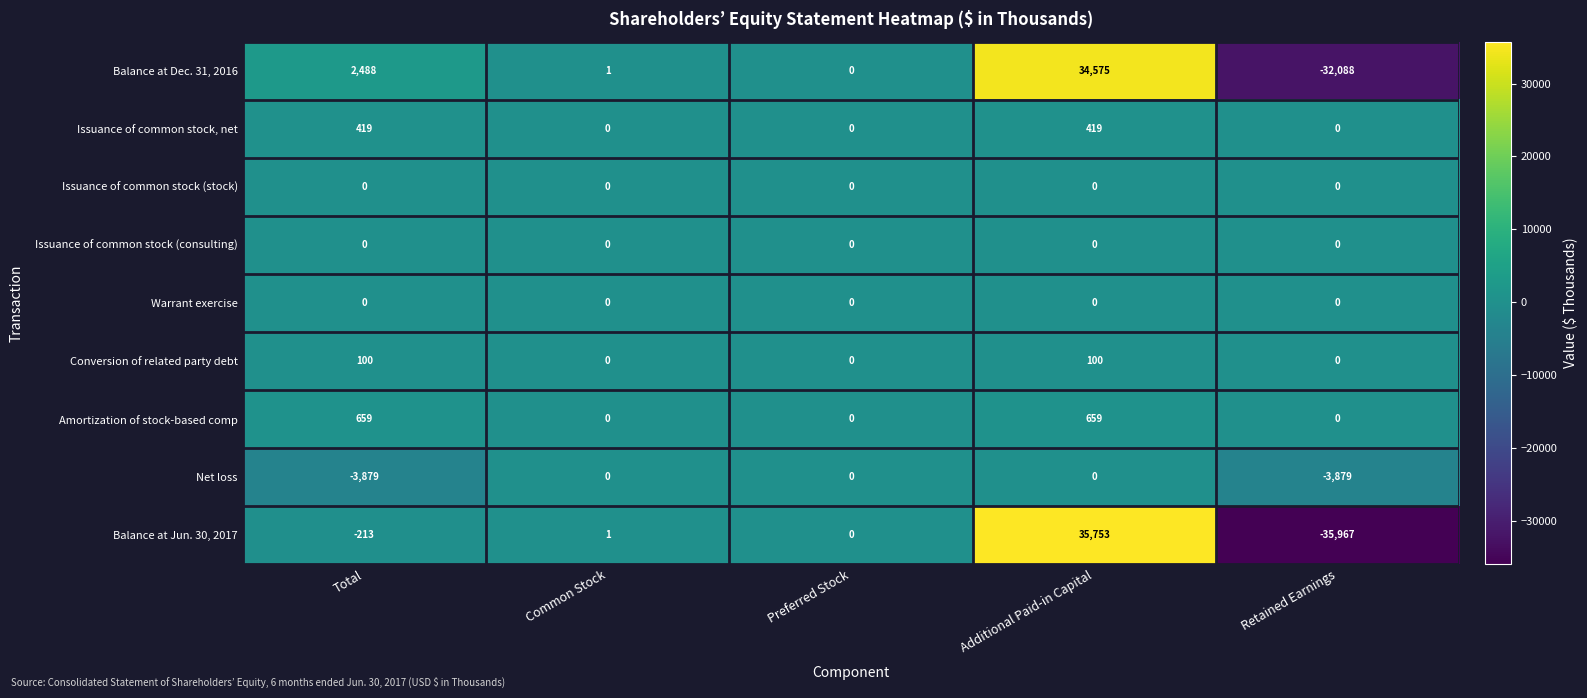

What is the difference between the maximum and minimum values in the Issuance of common stock, net series?

419